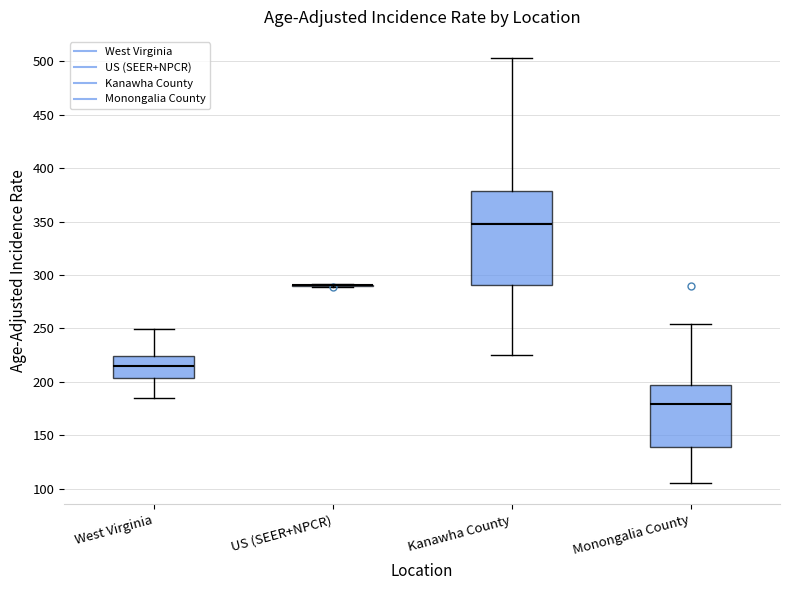

Reading left to right, transcribe this box plot: for each box, give where its median line is, the range the box spans, and where its two whiskers end, as read against the y-axis. The values are not printed on the chart, so give them approximately, as read against the axis.

West Virginia: median 215, box 205 to 225, whiskers 185 to 250
US (SEER+NPCR): box collapsed to a line at 290, whiskers 290 to 290
Kanawha County: median 350, box 290 to 380, whiskers 225 to 505
Monongalia County: median 180, box 140 to 195, whiskers 105 to 255